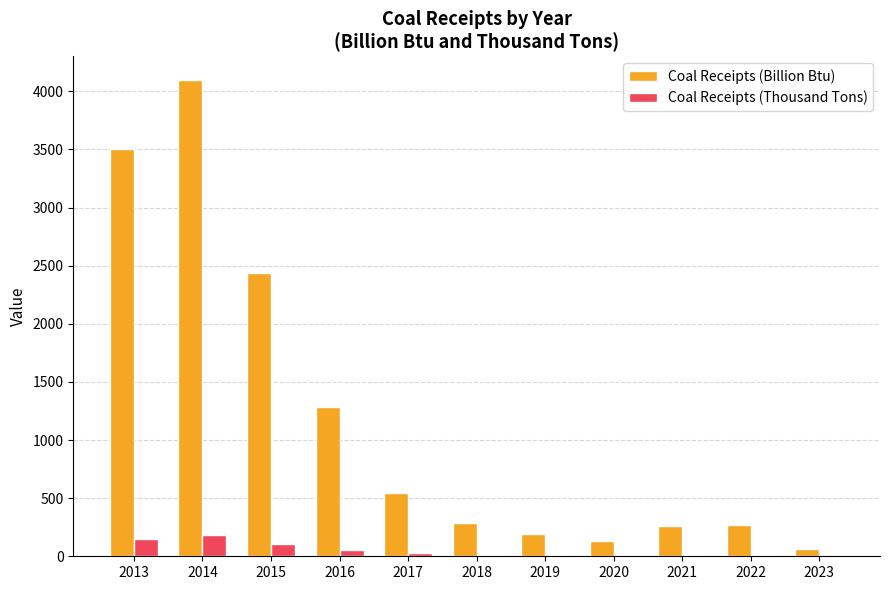

How many categories are shown in the chart?

11